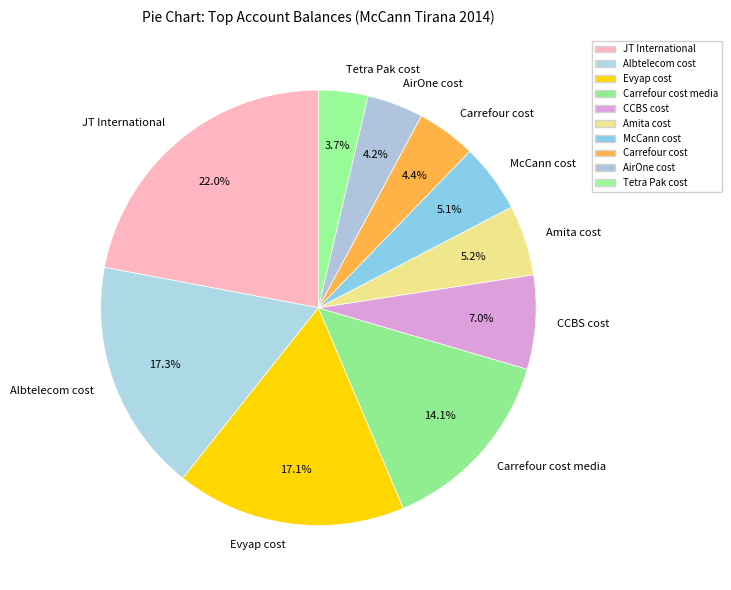

Does Carrefour cost represent more than half of the total?

No